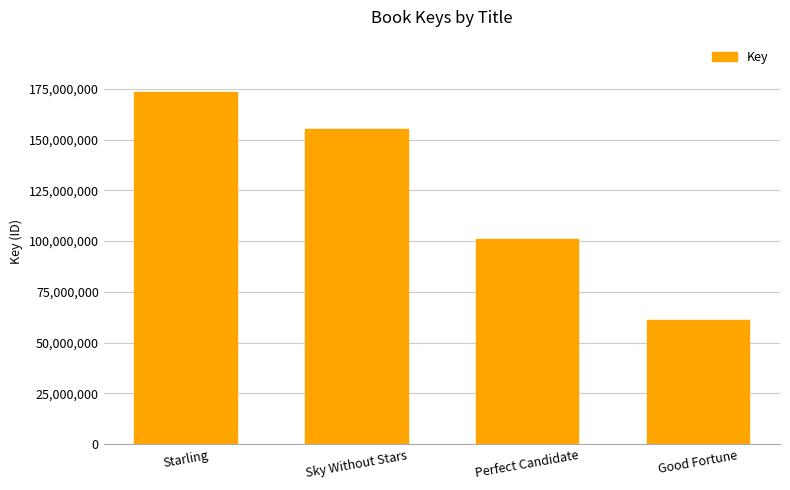

Is it true that the value at Perfect Candidate is 163179531?

False